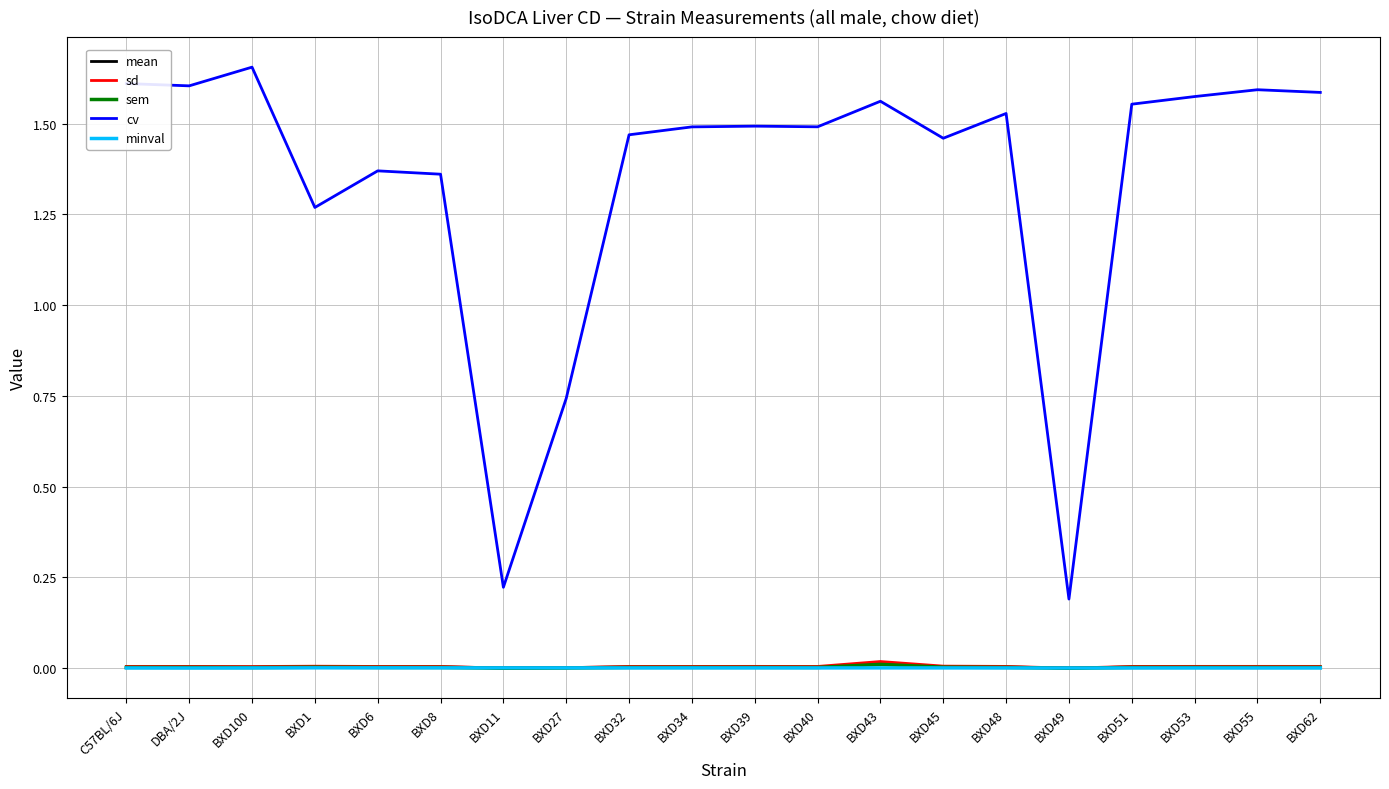

How many lines are shown in the chart?

5